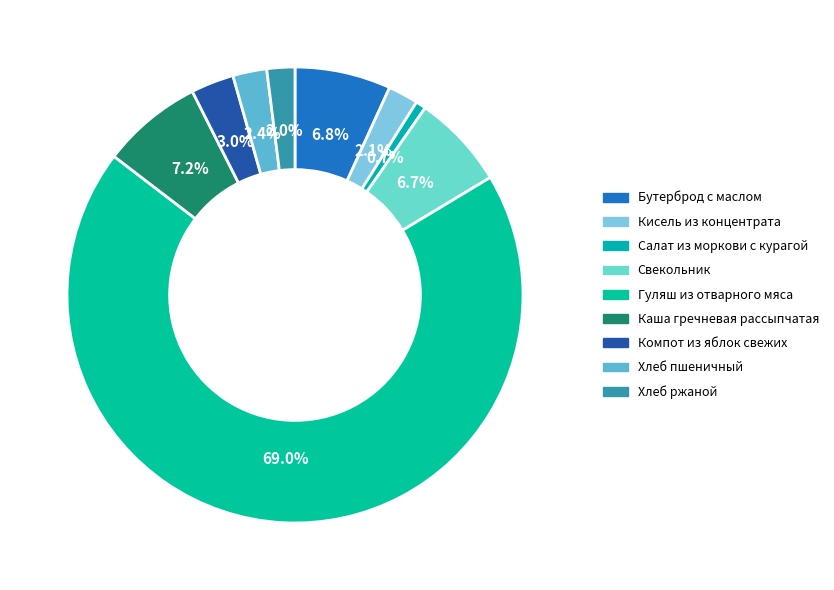

How many slices are in this pie chart?

9